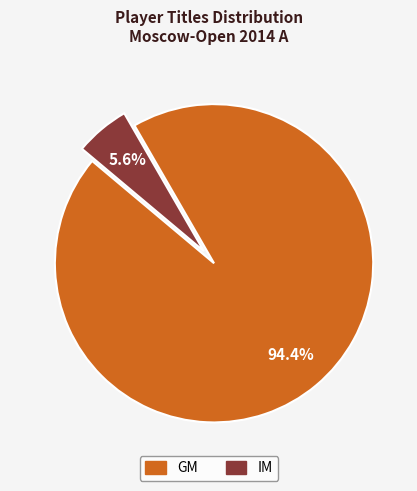

How many slices are in this pie chart?

2